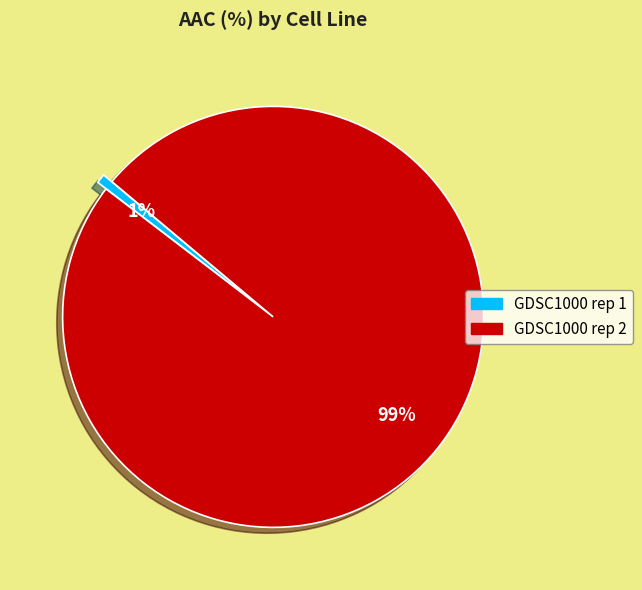

Between GDSC1000 rep 1 and GDSC1000 rep 2, which is larger?

GDSC1000 rep 2